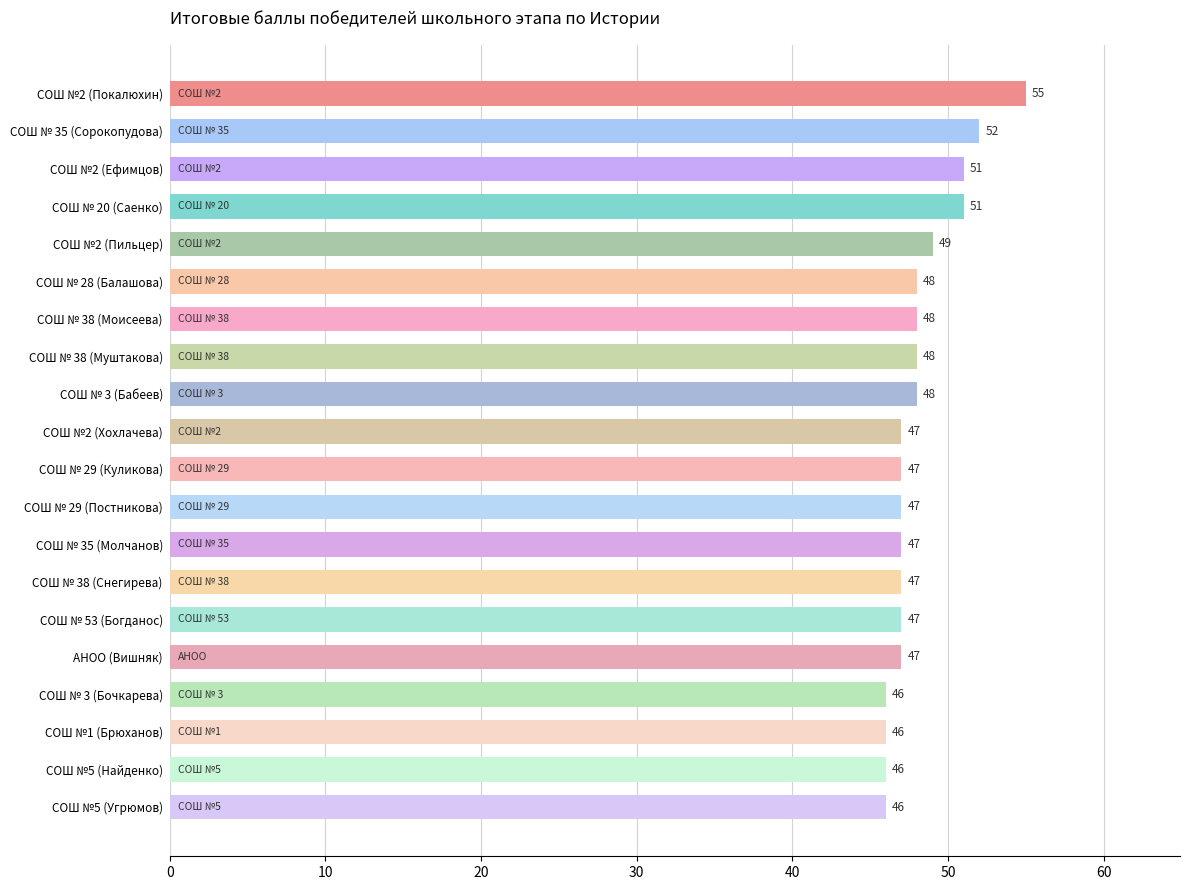

Which label corresponds to the largest value in the chart?

СОШ №2 (Покалюхин)